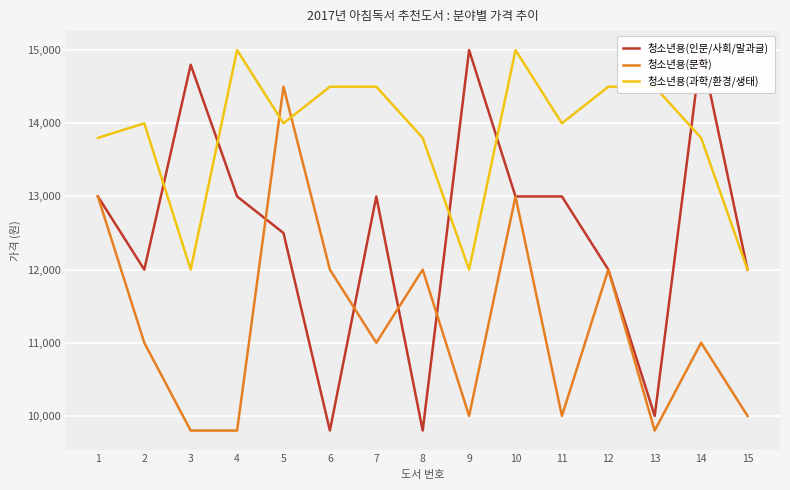

What is the difference between the maximum and minimum values in the 청소년용(인문/사회/말과글) series?

5200